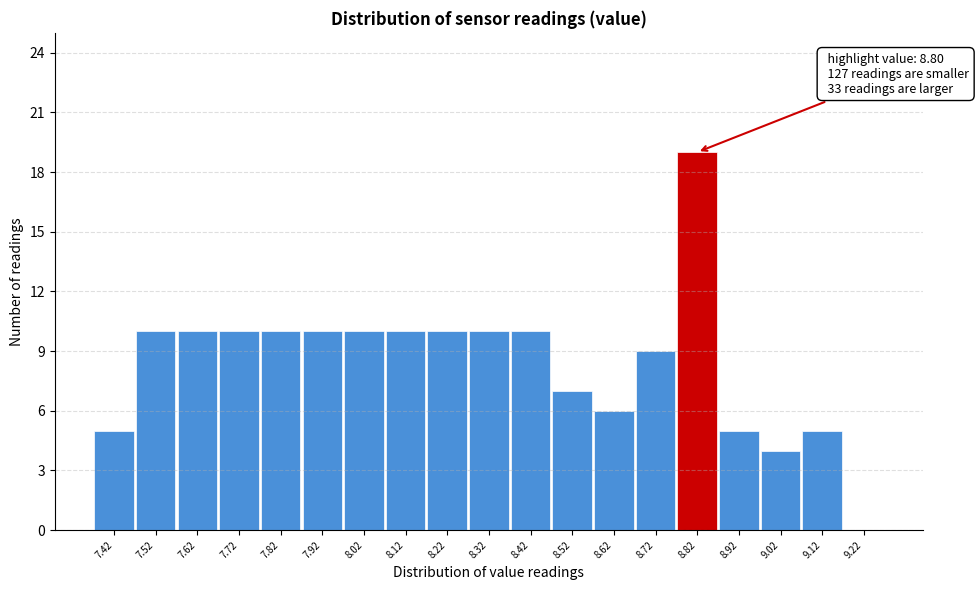

Which range on the x-axis has the tallest bar?

8.77 to 8.87